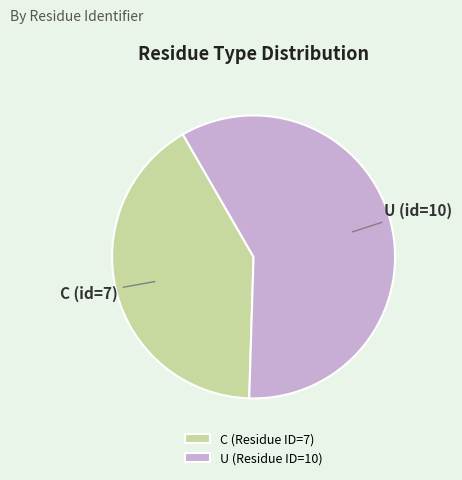

Rank the categories by value from lowest to highest.

C, U